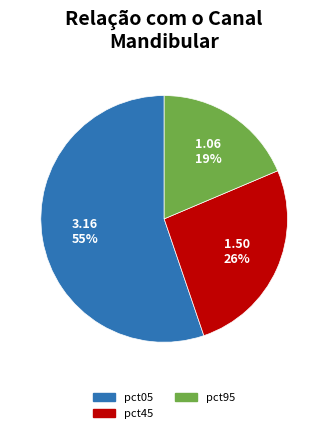

Does any single category account for the majority?

Yes